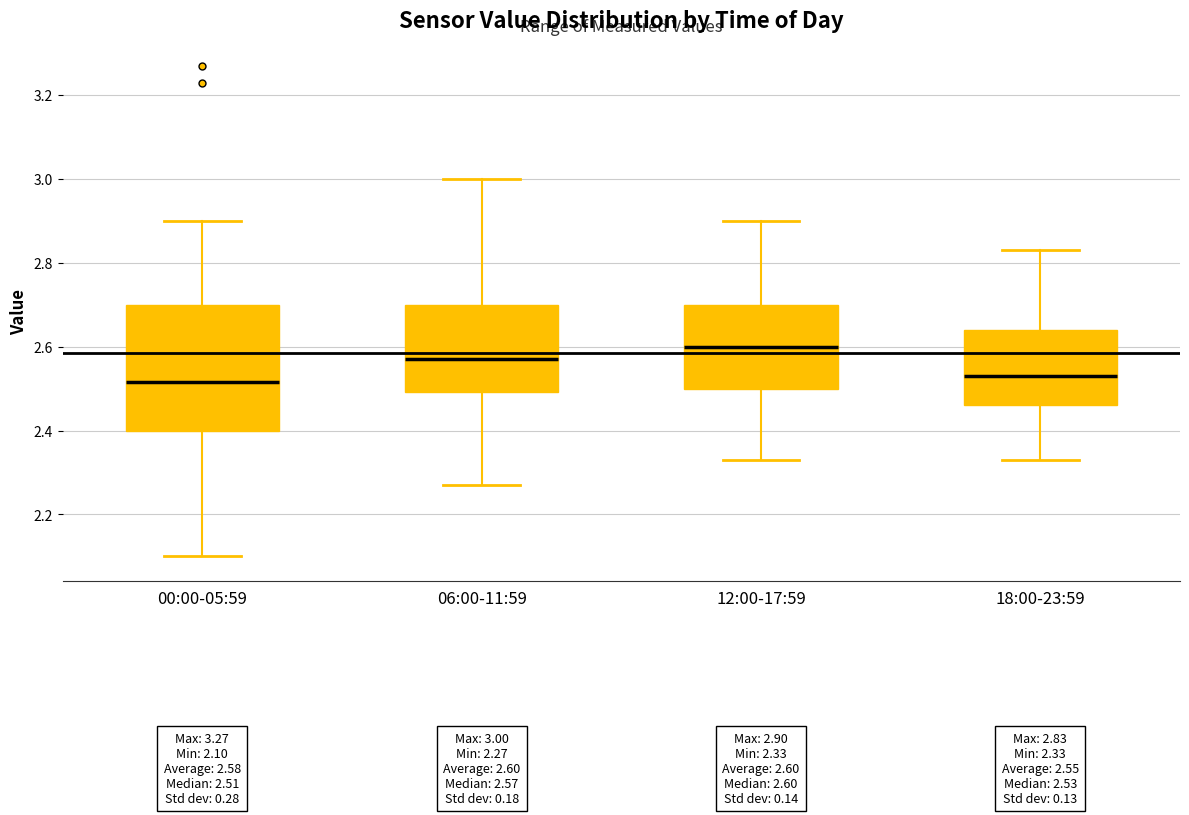

Comparing the boxes themselves (not the whiskers), which one is the tallest?

00:00-05:59